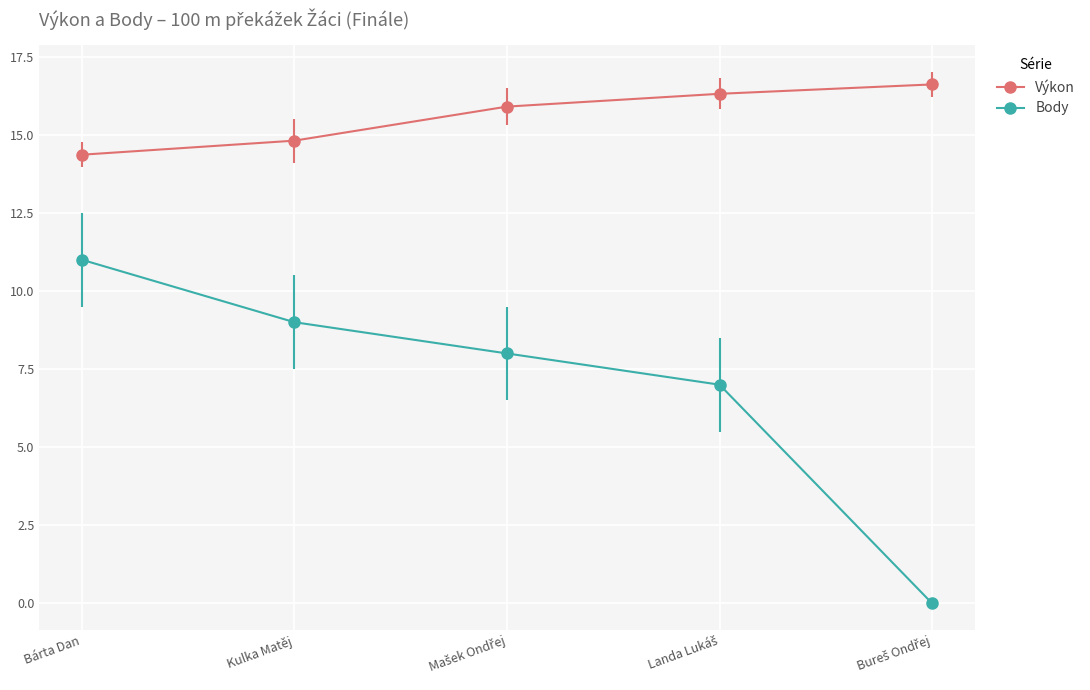

At which category is the sum across all series the highest?

Bárta Dan